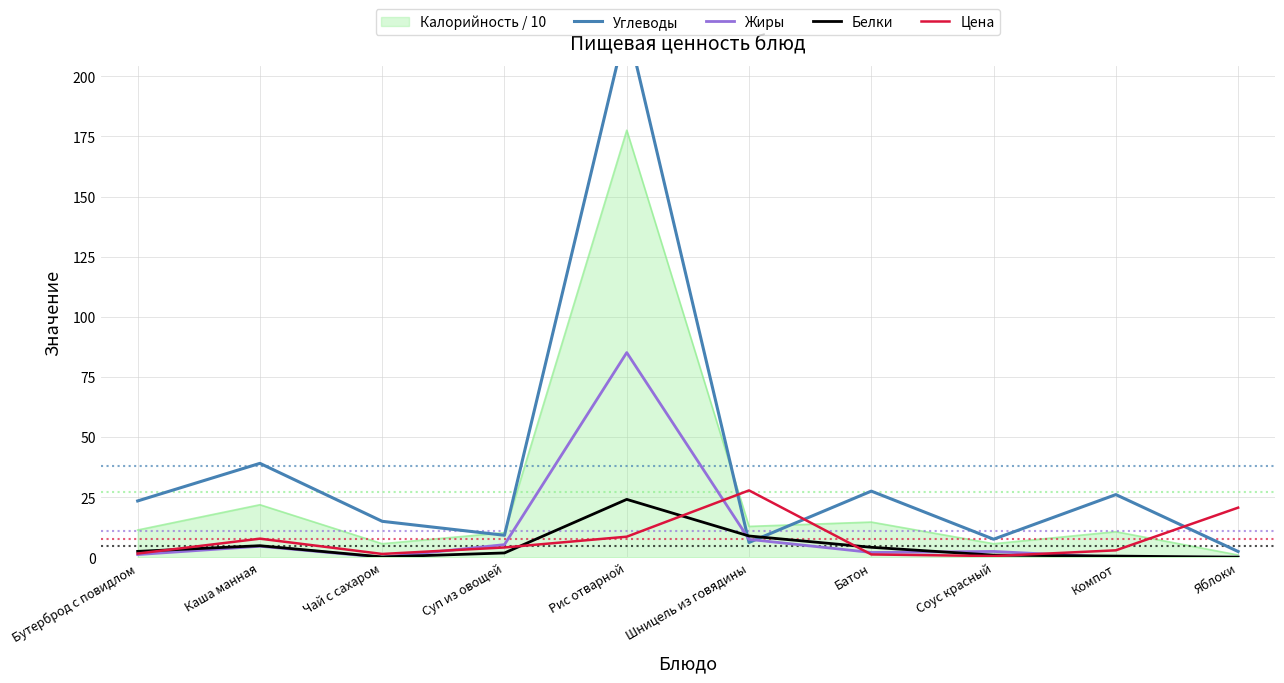

Is the value of Калорийность / 10 at Компот greater than the value of Цена at Шницель из говядины?

No